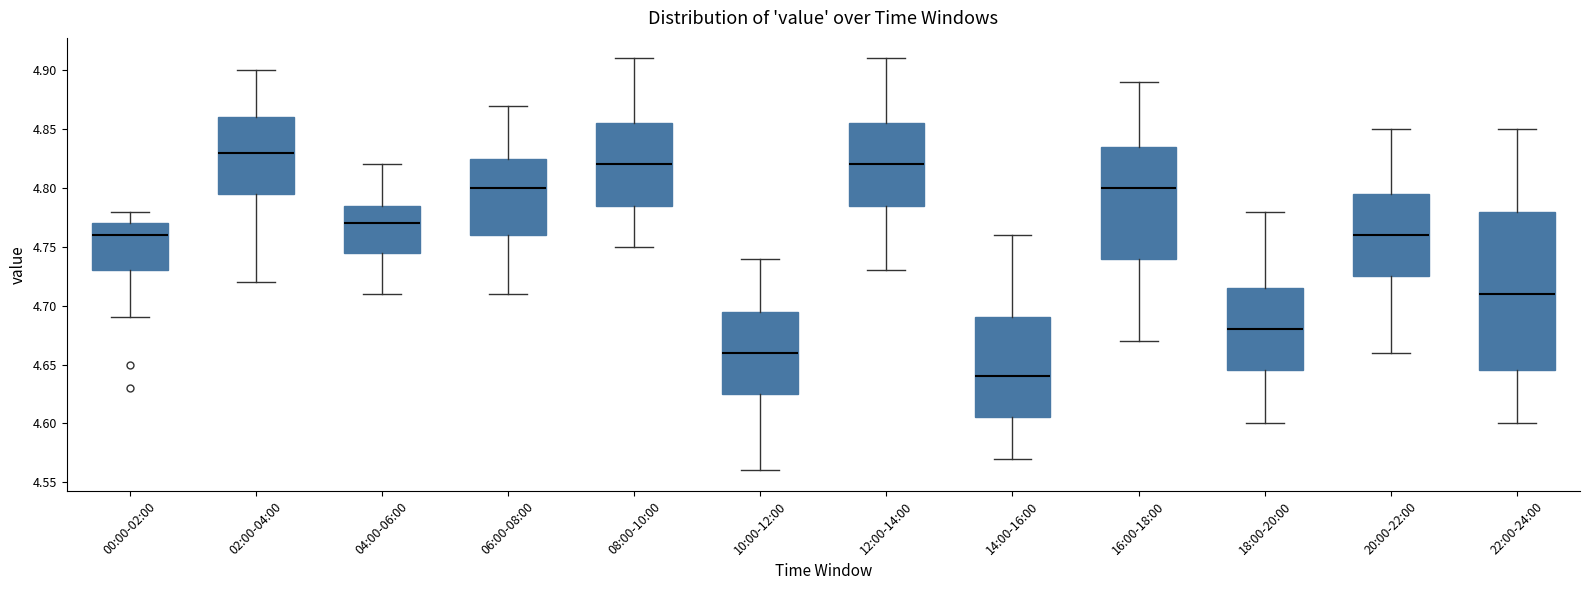

Reading left to right, read every box against the y-axis: the position of its median line, the range the box covers, and the ends of its whiskers. The values are not printed on the chart, so give them approximately, as read against the axis.

00:00-02:00: median 4.760, box 4.730 to 4.770, whiskers 4.690 to 4.780
02:00-04:00: median 4.830, box 4.795 to 4.860, whiskers 4.720 to 4.900
04:00-06:00: median 4.770, box 4.745 to 4.785, whiskers 4.710 to 4.820
06:00-08:00: median 4.800, box 4.760 to 4.825, whiskers 4.710 to 4.870
08:00-10:00: median 4.820, box 4.785 to 4.855, whiskers 4.750 to 4.910
10:00-12:00: median 4.660, box 4.625 to 4.695, whiskers 4.560 to 4.740
12:00-14:00: median 4.820, box 4.785 to 4.855, whiskers 4.730 to 4.910
14:00-16:00: median 4.640, box 4.605 to 4.690, whiskers 4.570 to 4.760
16:00-18:00: median 4.800, box 4.740 to 4.835, whiskers 4.670 to 4.890
18:00-20:00: median 4.680, box 4.645 to 4.715, whiskers 4.600 to 4.780
20:00-22:00: median 4.760, box 4.725 to 4.795, whiskers 4.660 to 4.850
22:00-24:00: median 4.710, box 4.645 to 4.780, whiskers 4.600 to 4.850